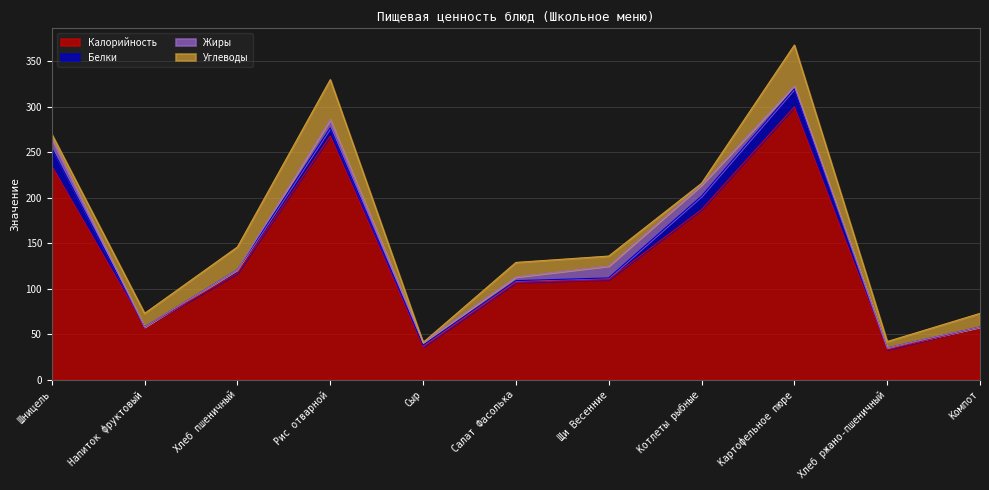

How many lines are shown in the chart?

4